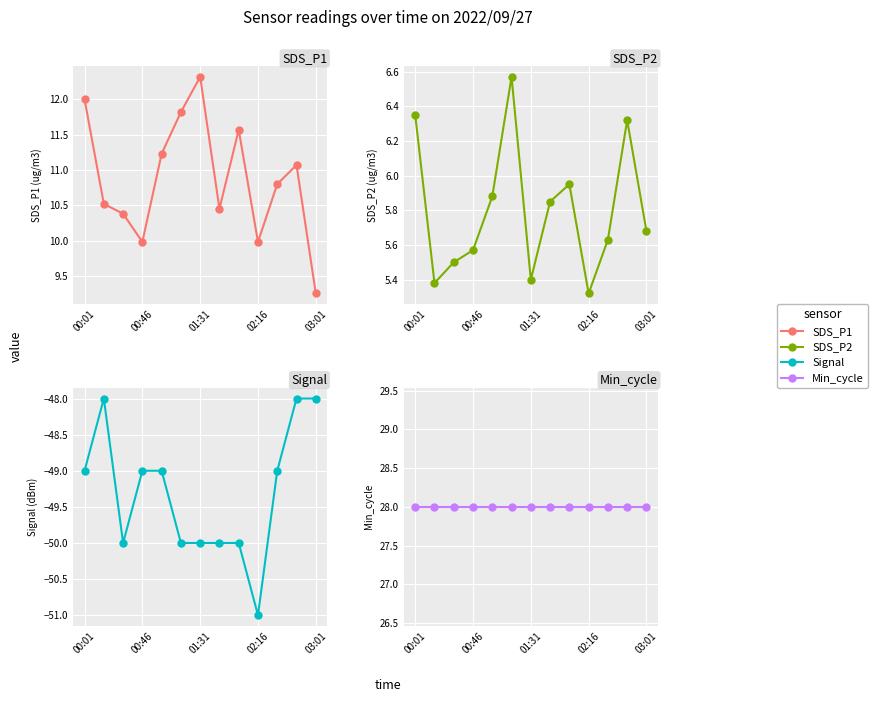

At which category is the sum across all series the highest?

11